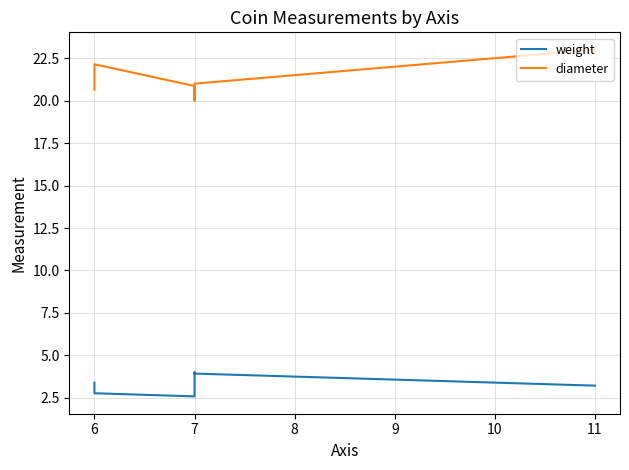

The value of diameter at 7 is 31.1. True or false?

False